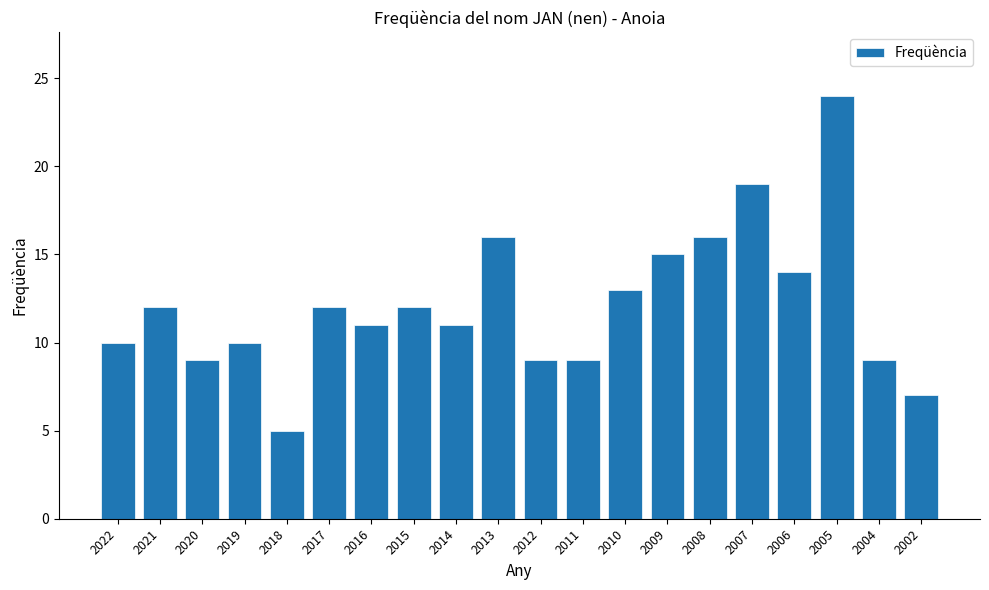

Approximately how many times larger is the value at 2022 compared to 2015?

0.8